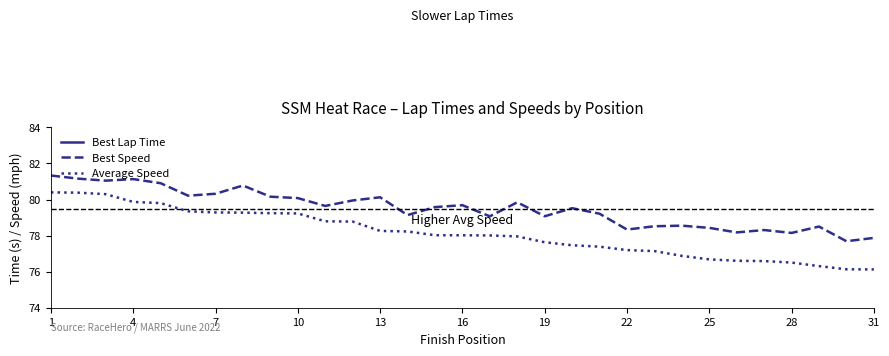

True or false: Average Speed and Best Speed cross at least once.

False